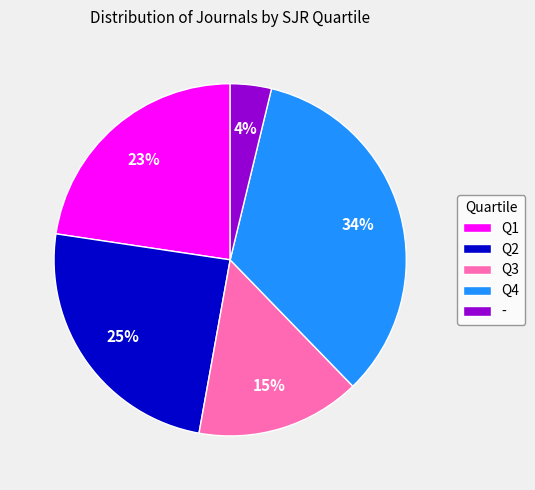

Combined, do Q2 and Q4 account for over 50%?

Yes